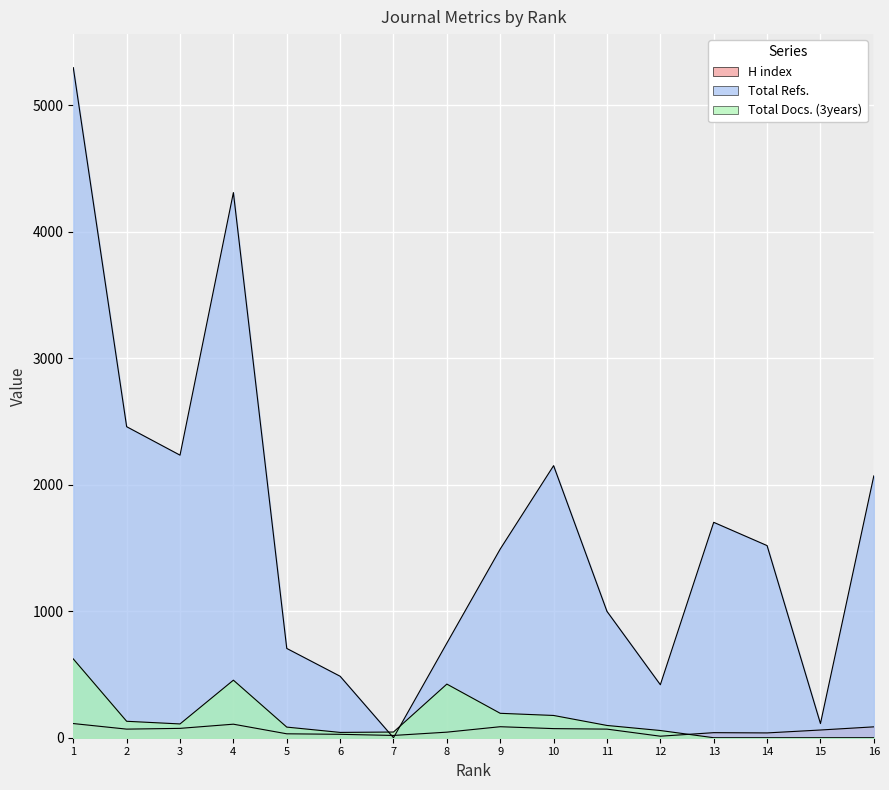

What is the average value of the H index series?

59